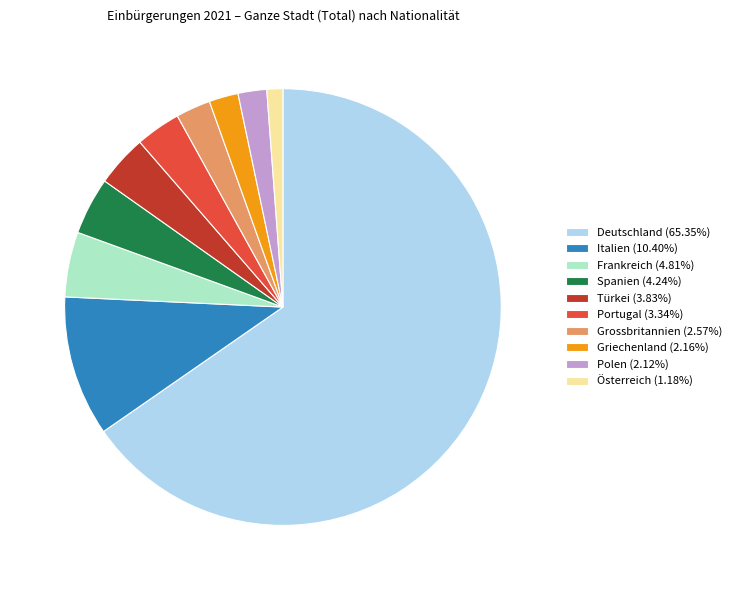

Do Spanien (4.24%) and Grossbritannien (2.57%) together represent more than half of the pie?

No